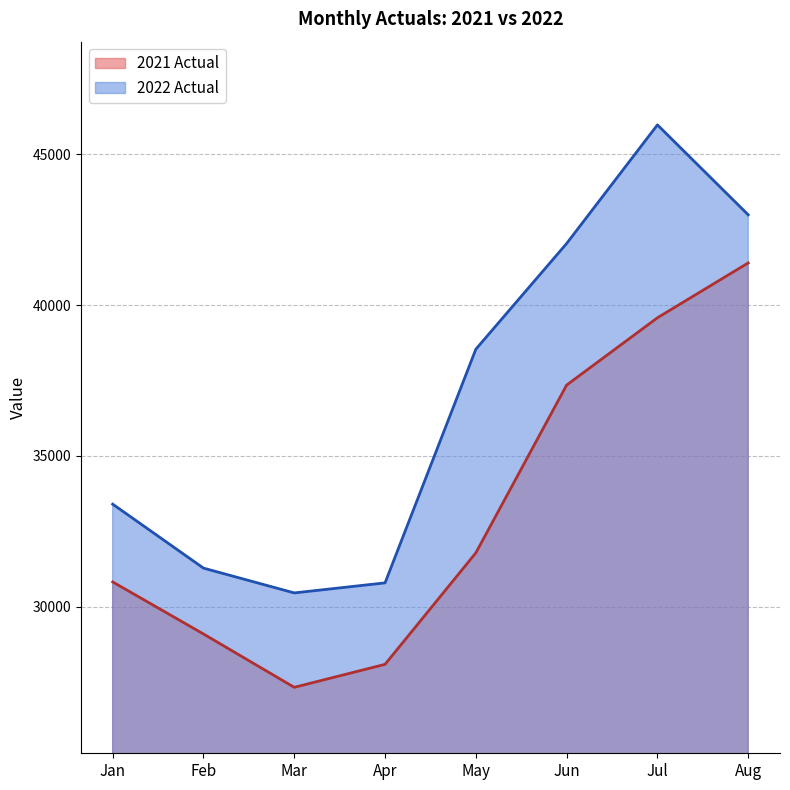

Is the value of 2022 Actual at Apr greater than the value of 2021 Actual at May?

No